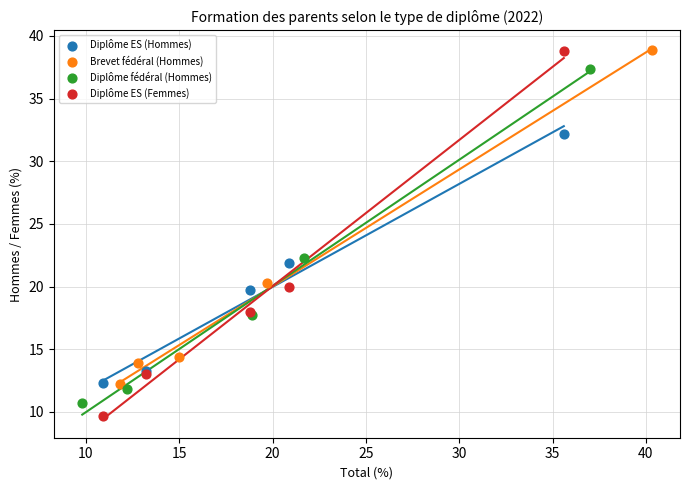

Which series has the widest spread of Y values?

Diplôme ES (Femmes)